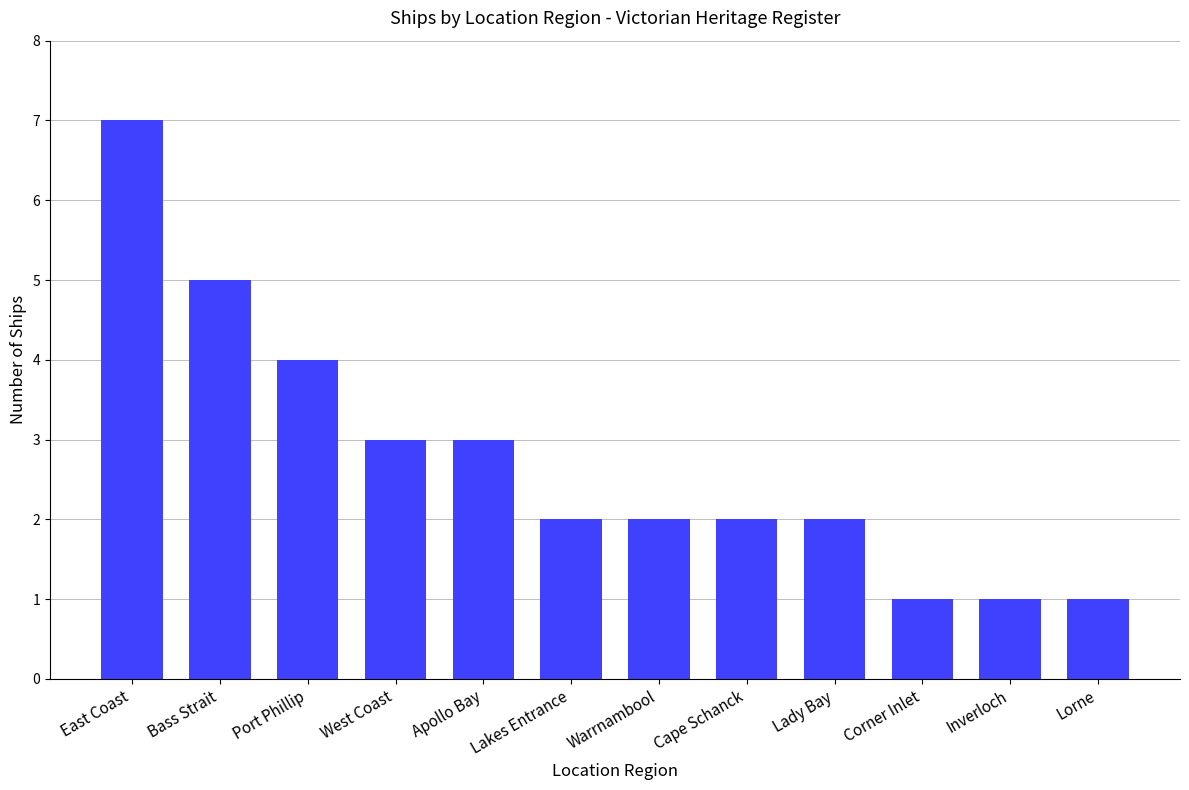

Where does the data first go above 2?

East Coast